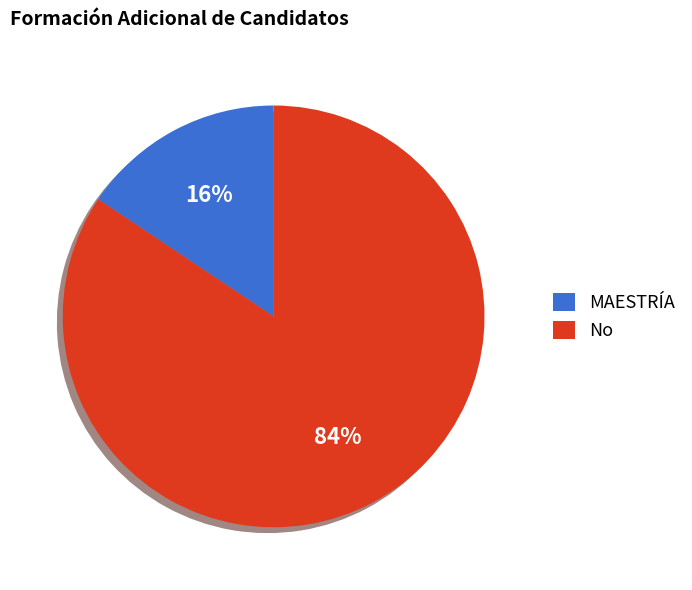

Which category accounts for the majority?

No